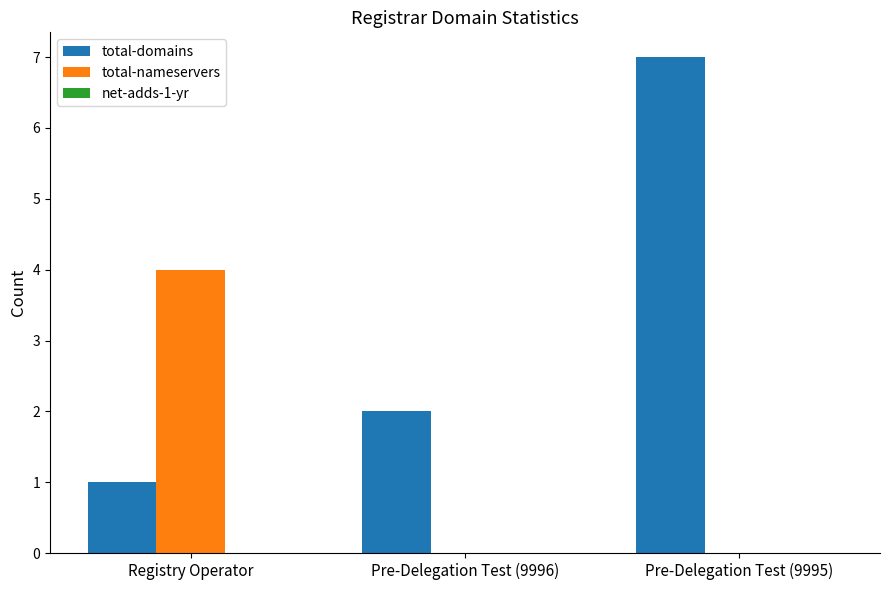

Which series has the largest total across all categories?

total-domains